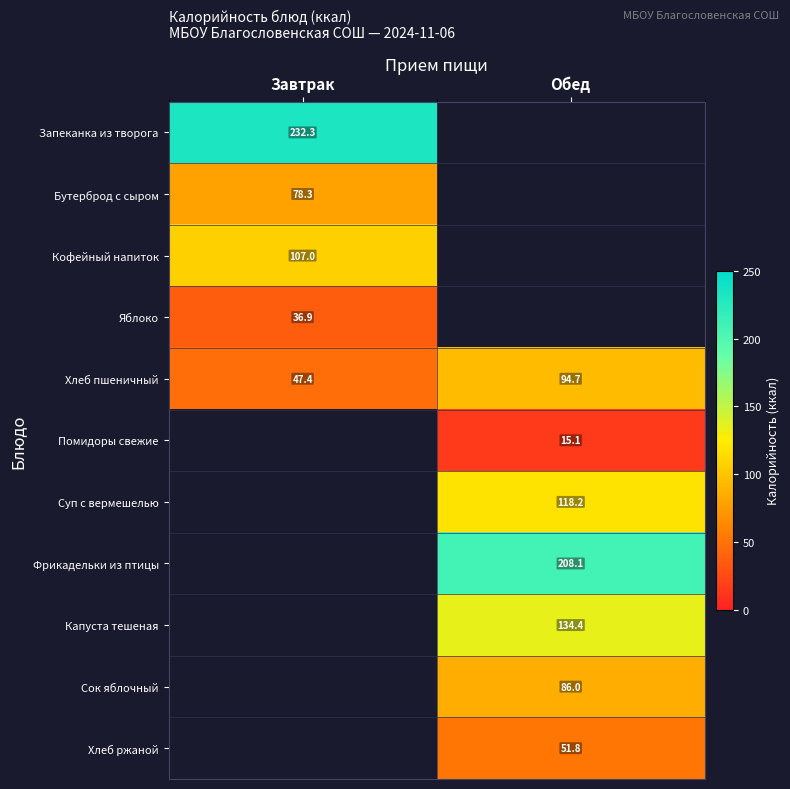

True or false: Кофейный напиток has a value of 107.0 at Завтрак.

True